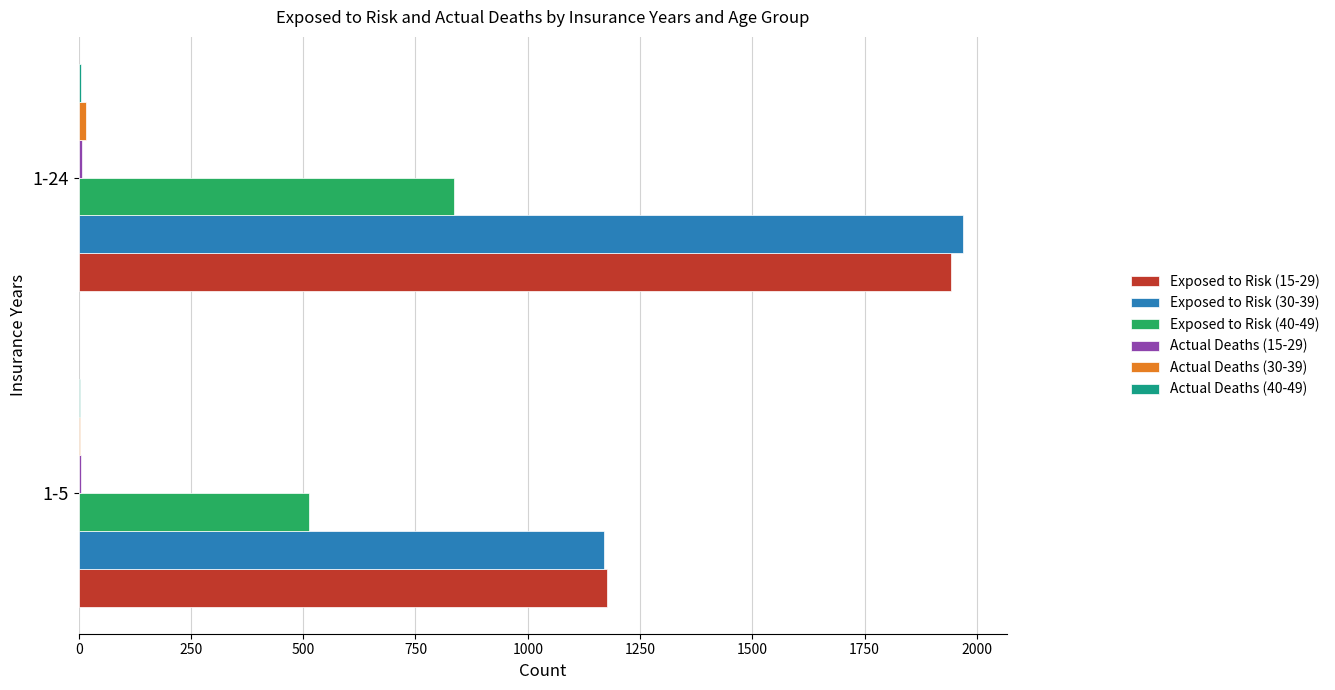

At which category is the sum across all series the highest?

1-24